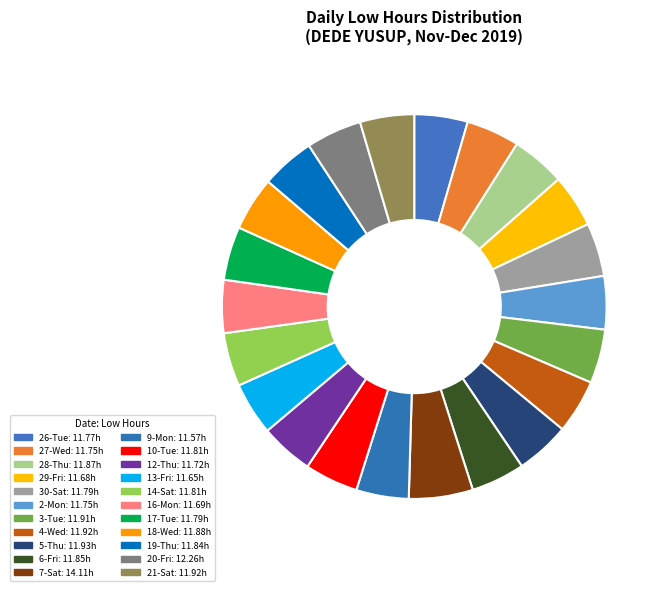

Which category has the smallest portion of the pie?

9-Mon